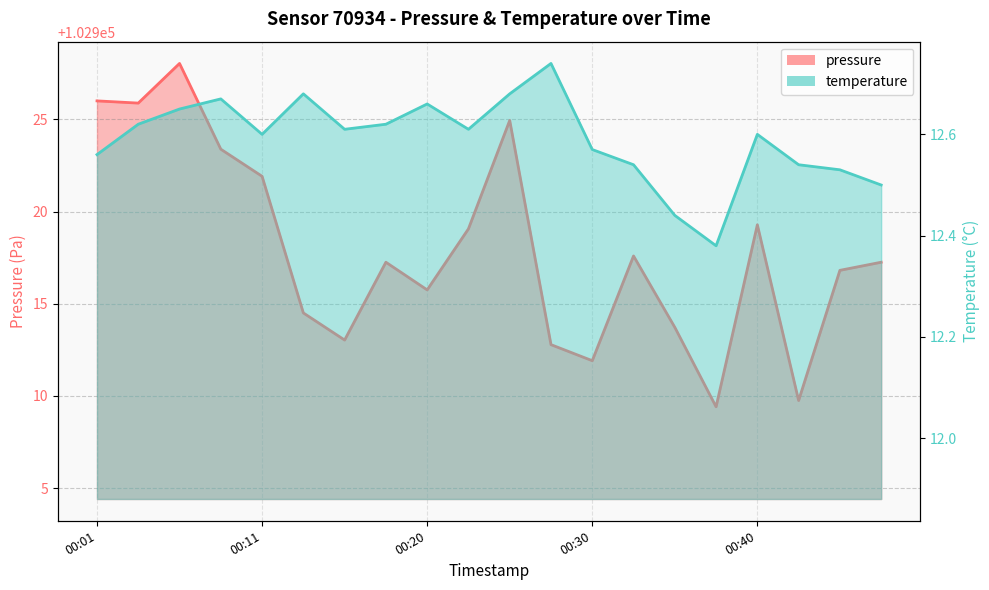

Does the chart have visible grid lines?

Yes